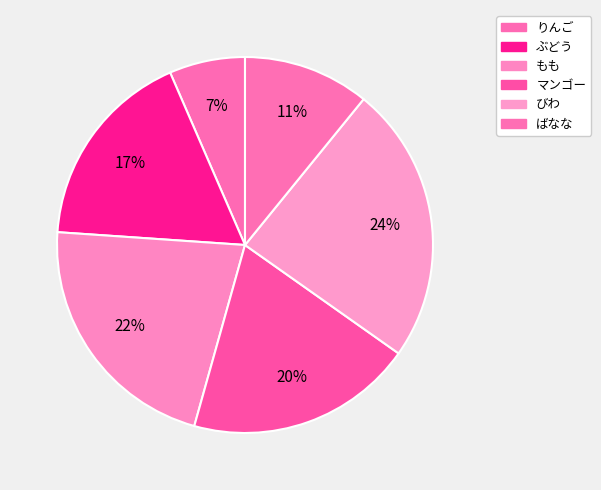

How many slices are in this pie chart?

6